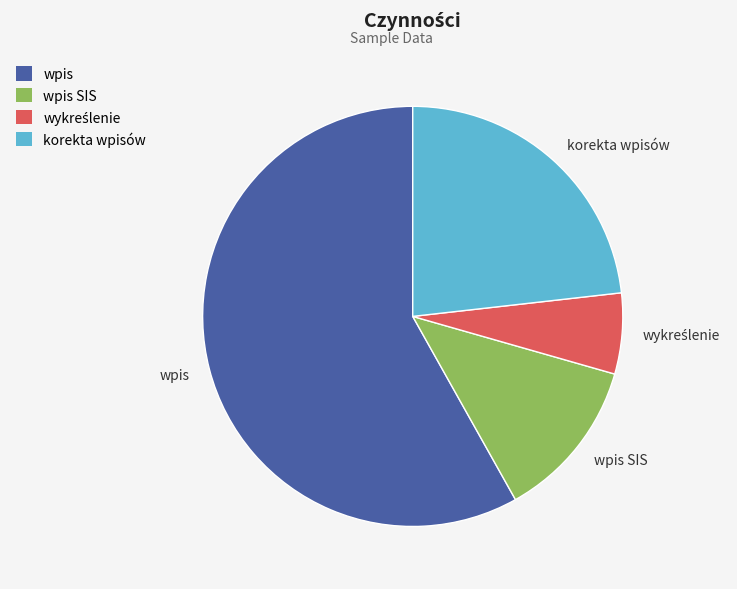

Does korekta wpisów account for over 50% of the chart?

No